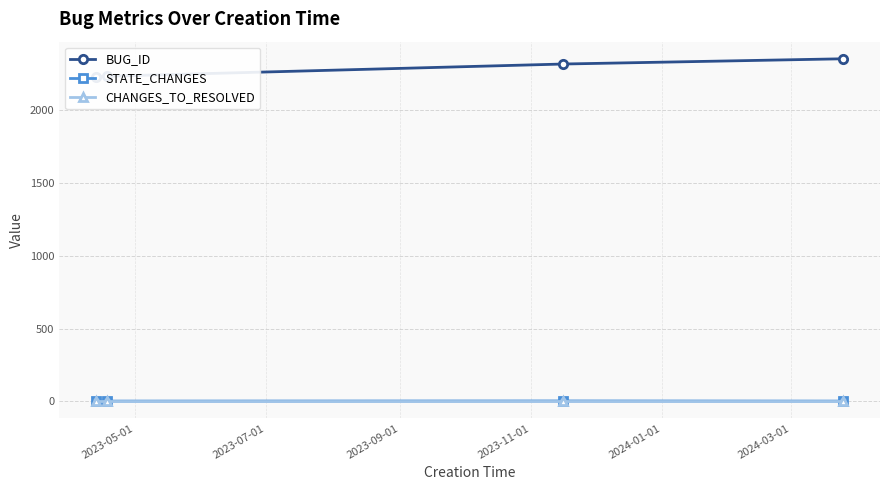

At which category does the chart reach its minimum across all series?

2023-05-01